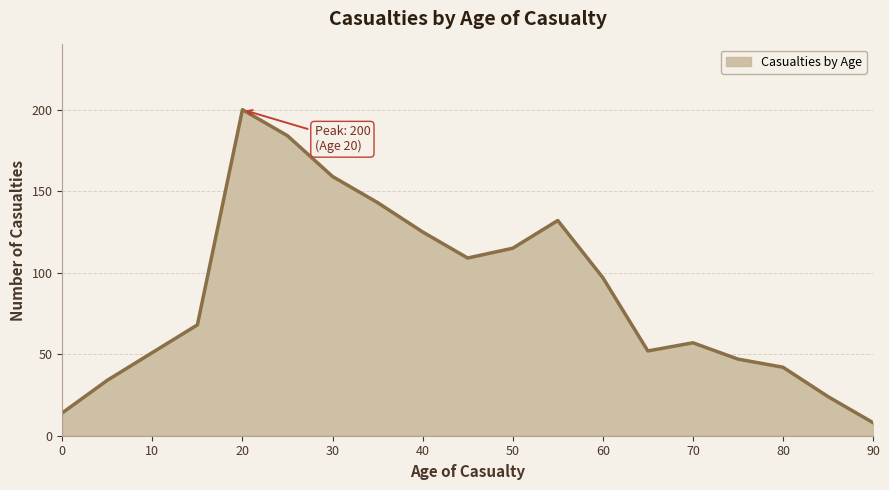

What is the difference between the maximum and minimum values?

192